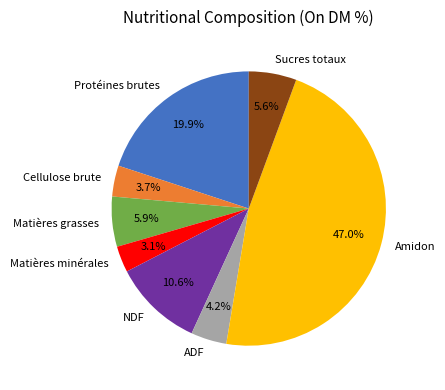

Does any single category account for the majority?

No